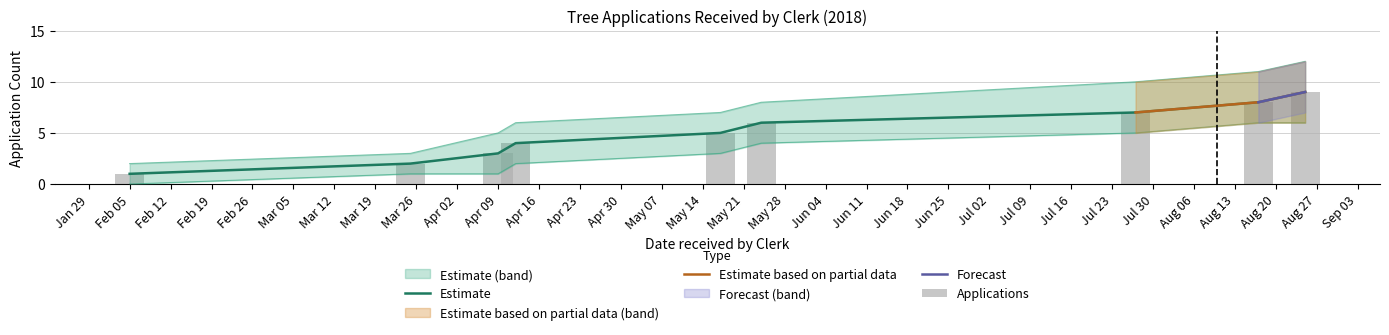

Count the Upper Estimate values in the range 5 to 10.

5